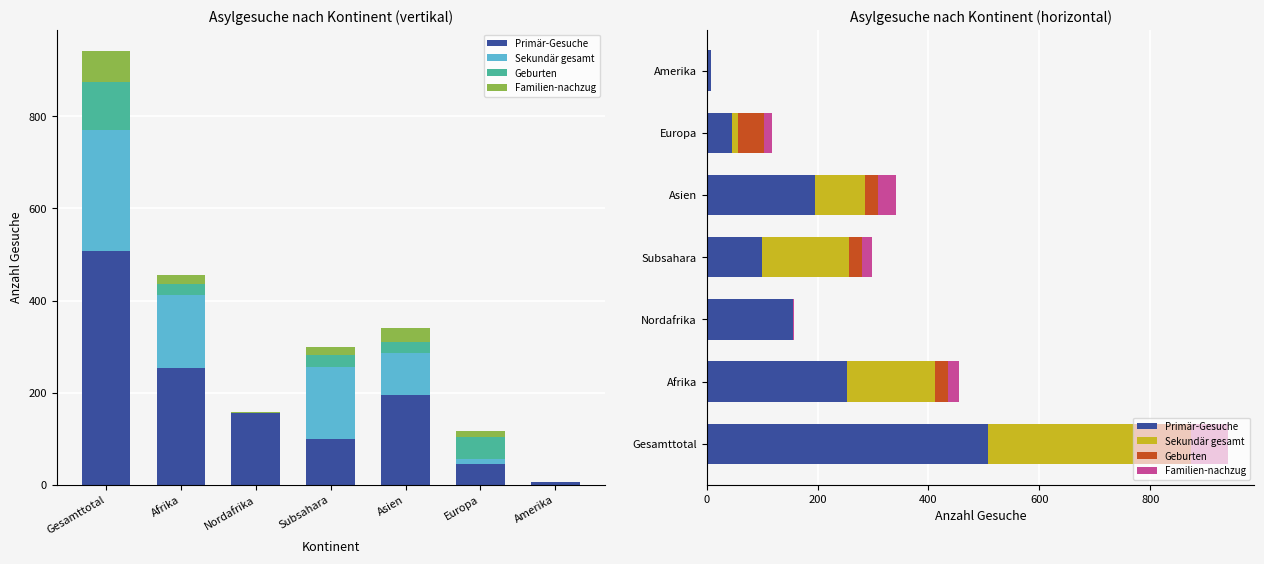

Which category has the highest value across all series?

Gesamttotal